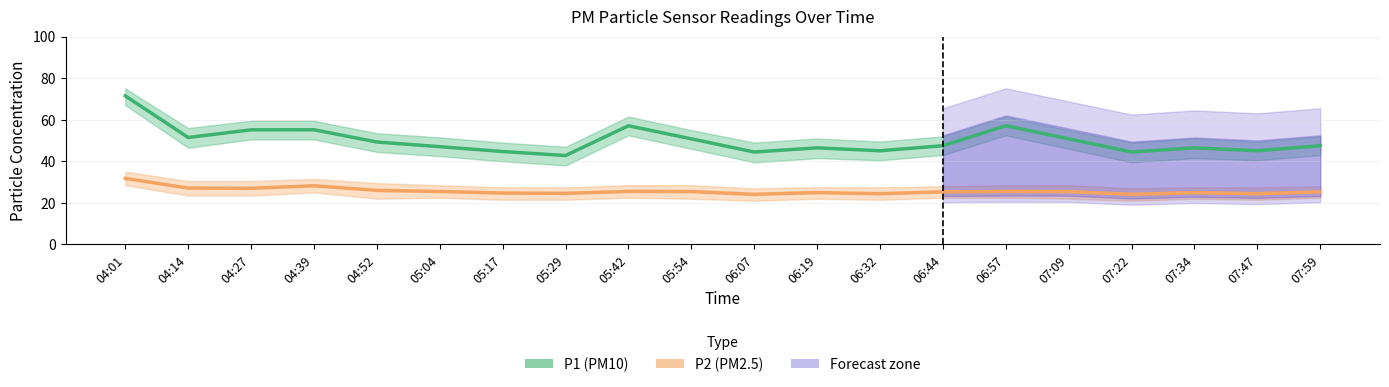

What is the value of the P2 point at the 5th from the left?

26.0